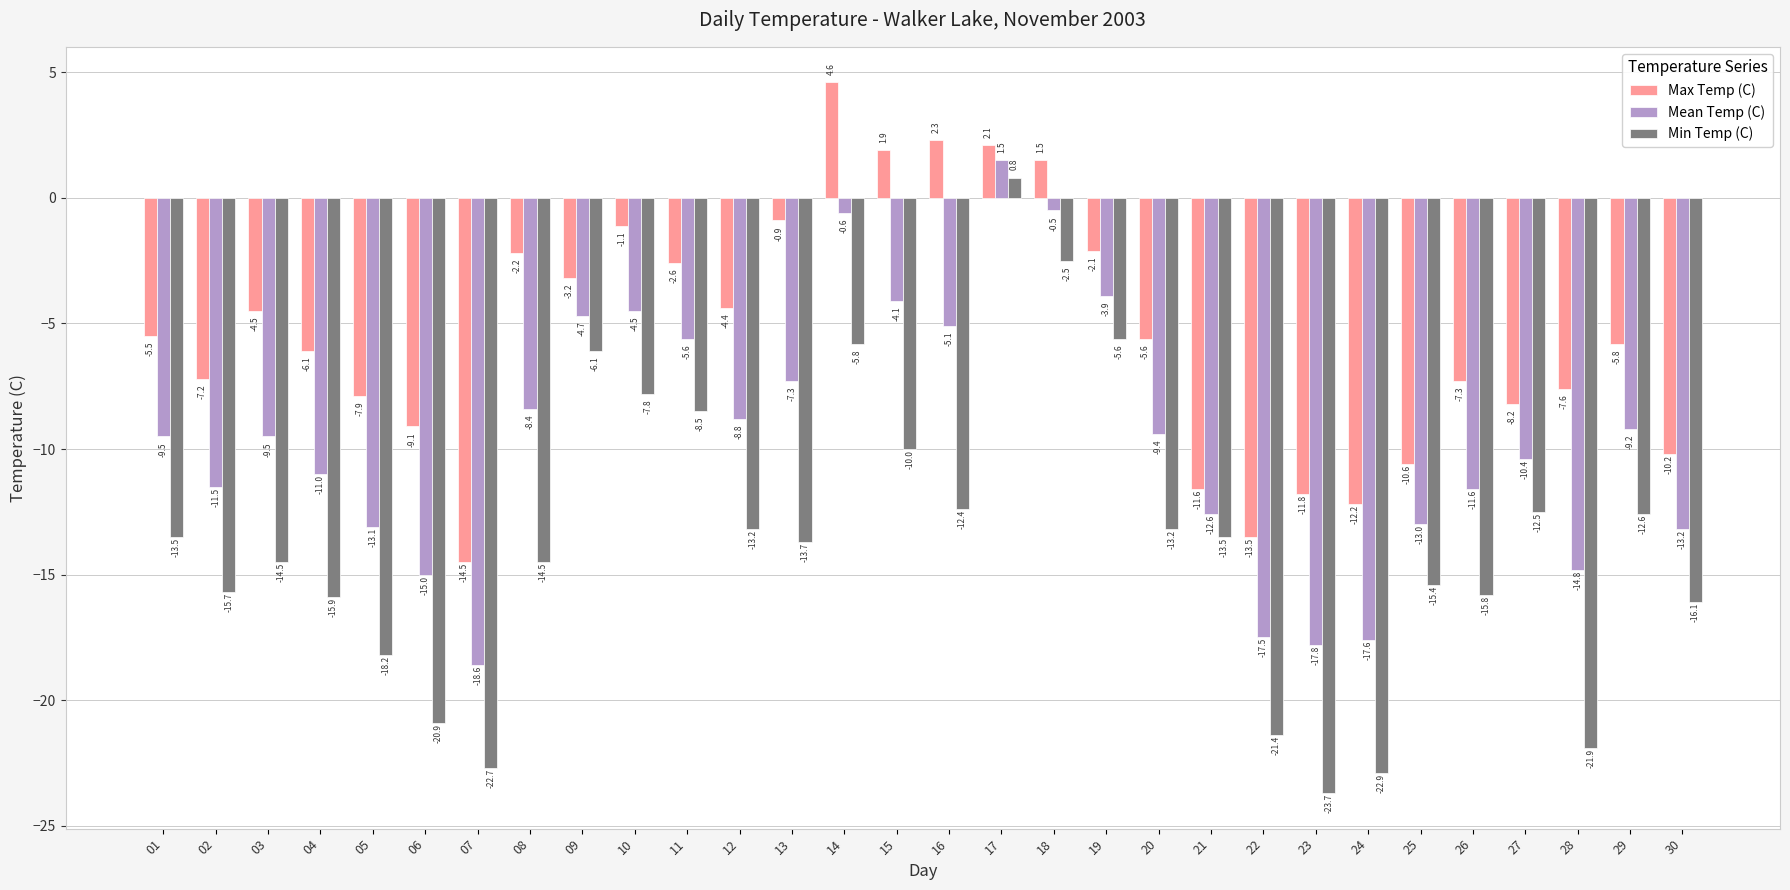

What value does the Max Temp (C) series have at 26?

-7.3